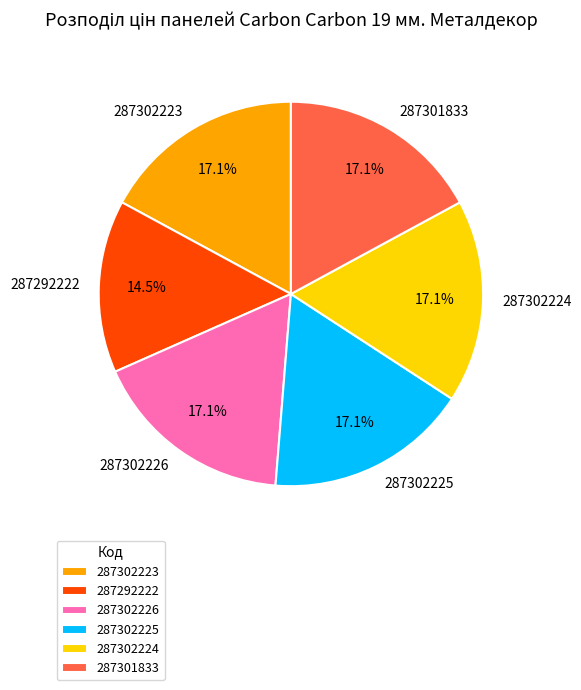

Which slice is the smallest?

287292222